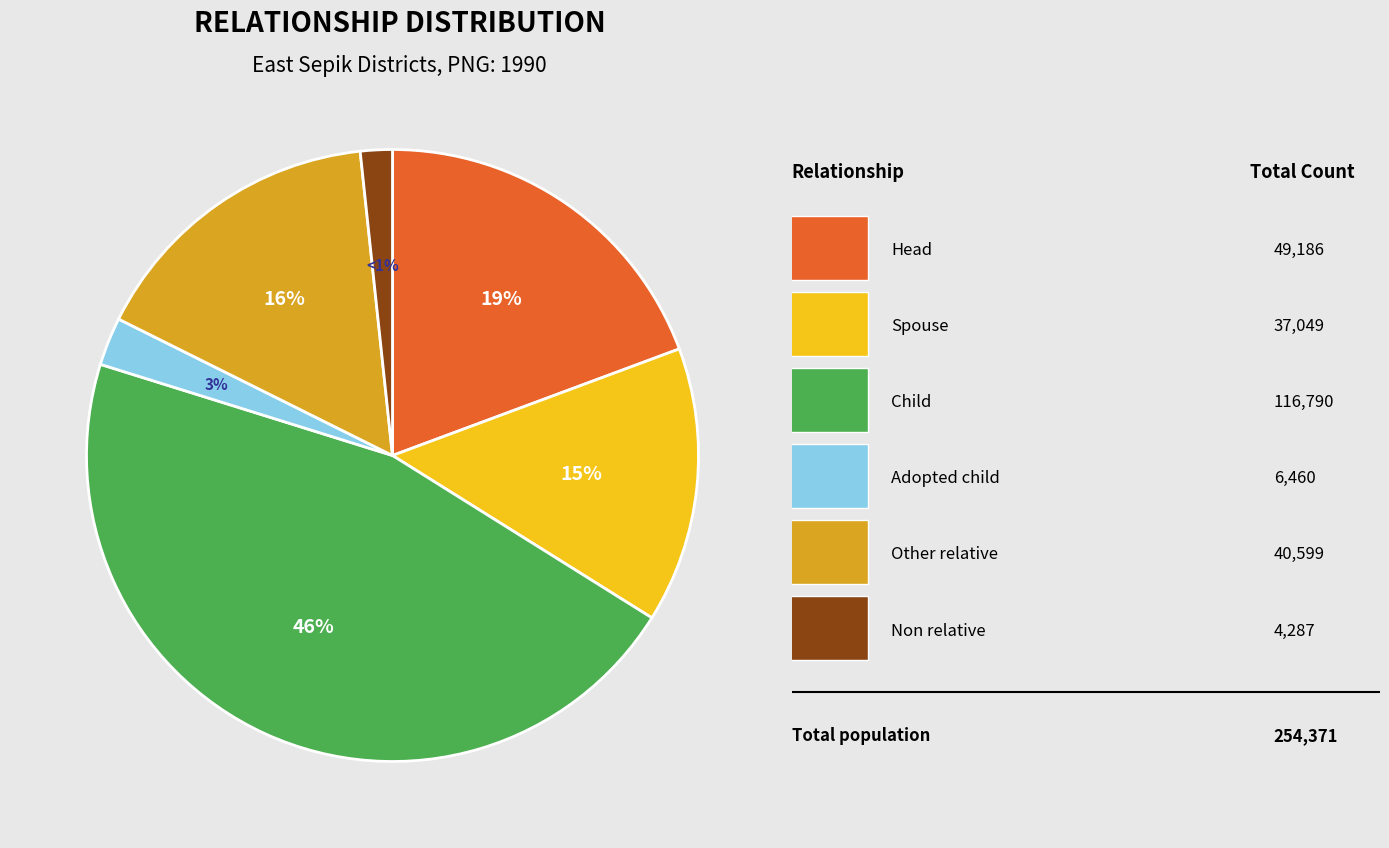

Rank the categories by value from highest to lowest.

Child, Head, Other relative, Spouse, Adopted child, Non relative